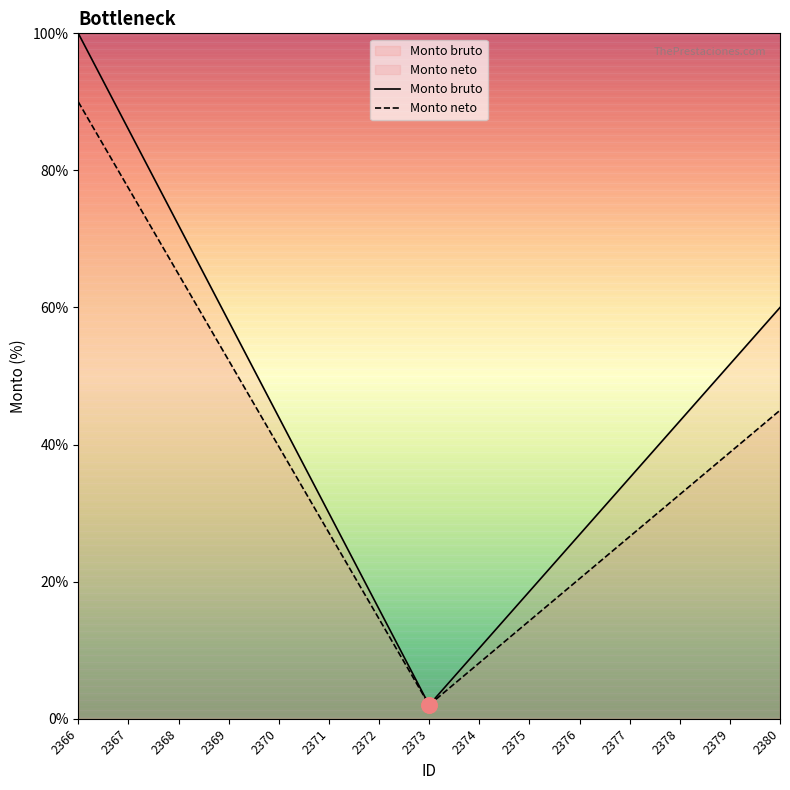

At how many categories does at least one series exceed 13?

13